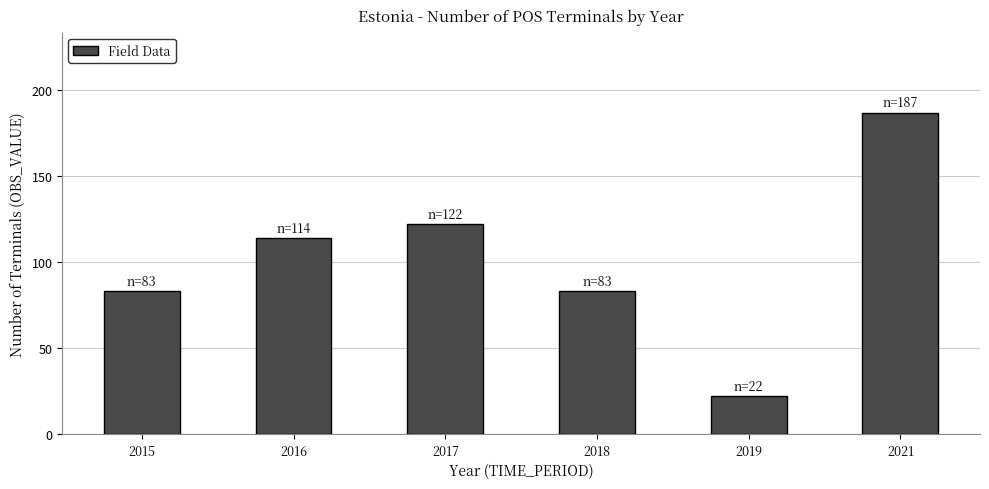

Is it true that the value at 2017 is 122?

True